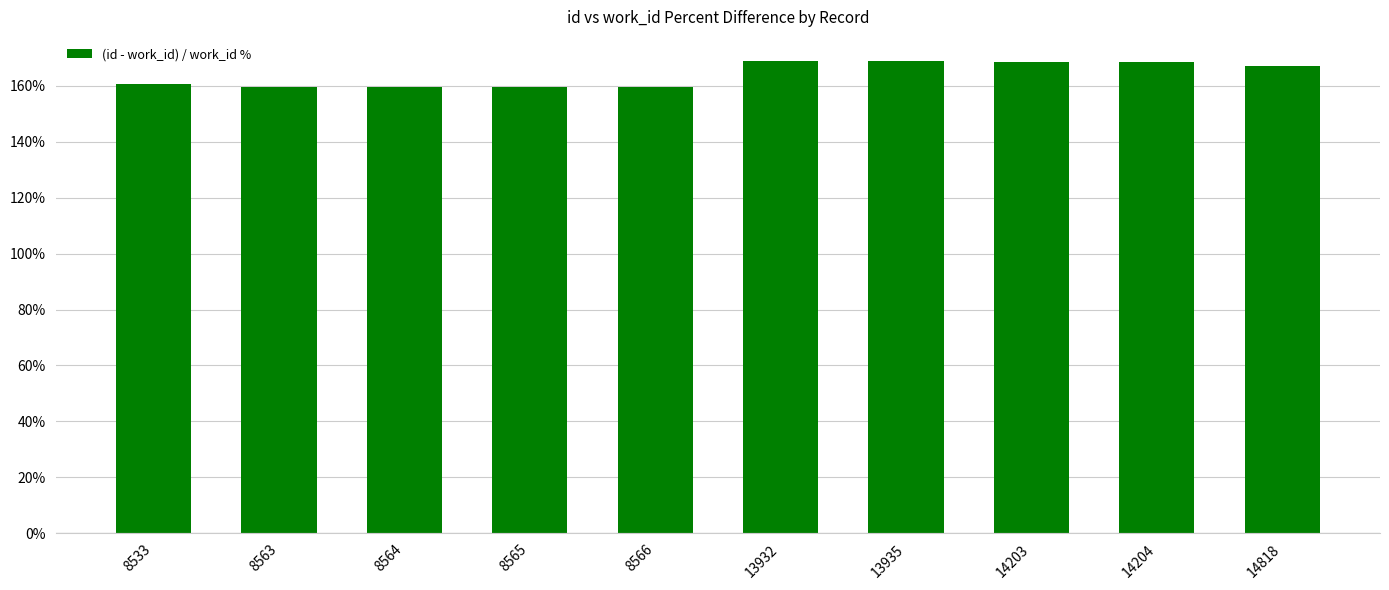

What is the value of the 10th bar from the left?

167.3